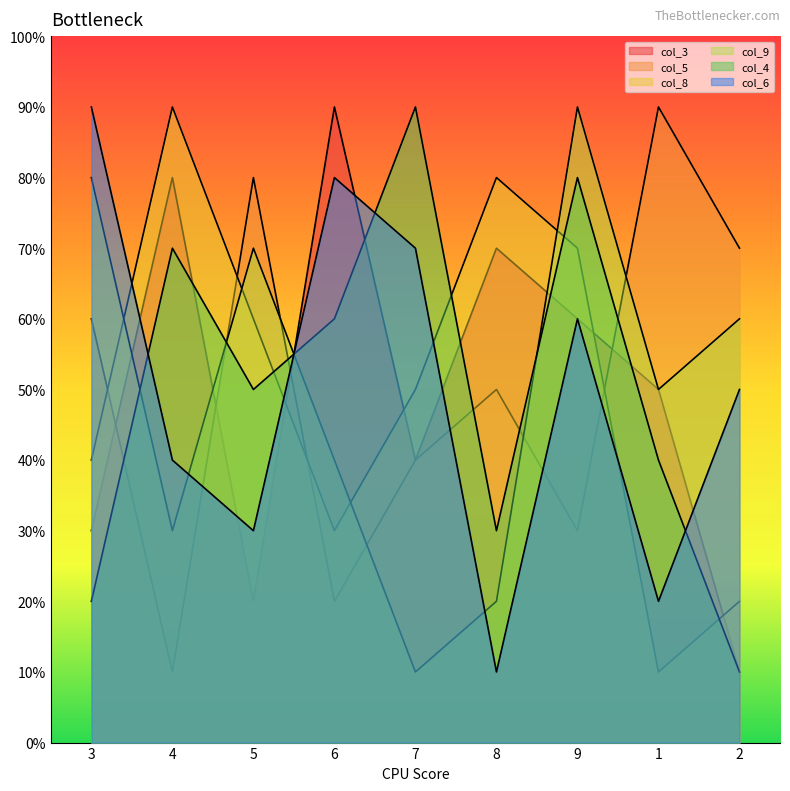

Reading left to right, list all the values displayed in this chart.

col_3: 3	8	2	9	4	7	6	5	1
col_5: 6	1	8	2	4	5	3	9	7
col_8: 4	9	6	3	5	8	7	1	2
col_9: 8	3	7	4	1	2	9	5	6
col_4: 2	7	5	6	9	3	8	4	1
col_6: 9	4	3	8	7	1	6	2	5